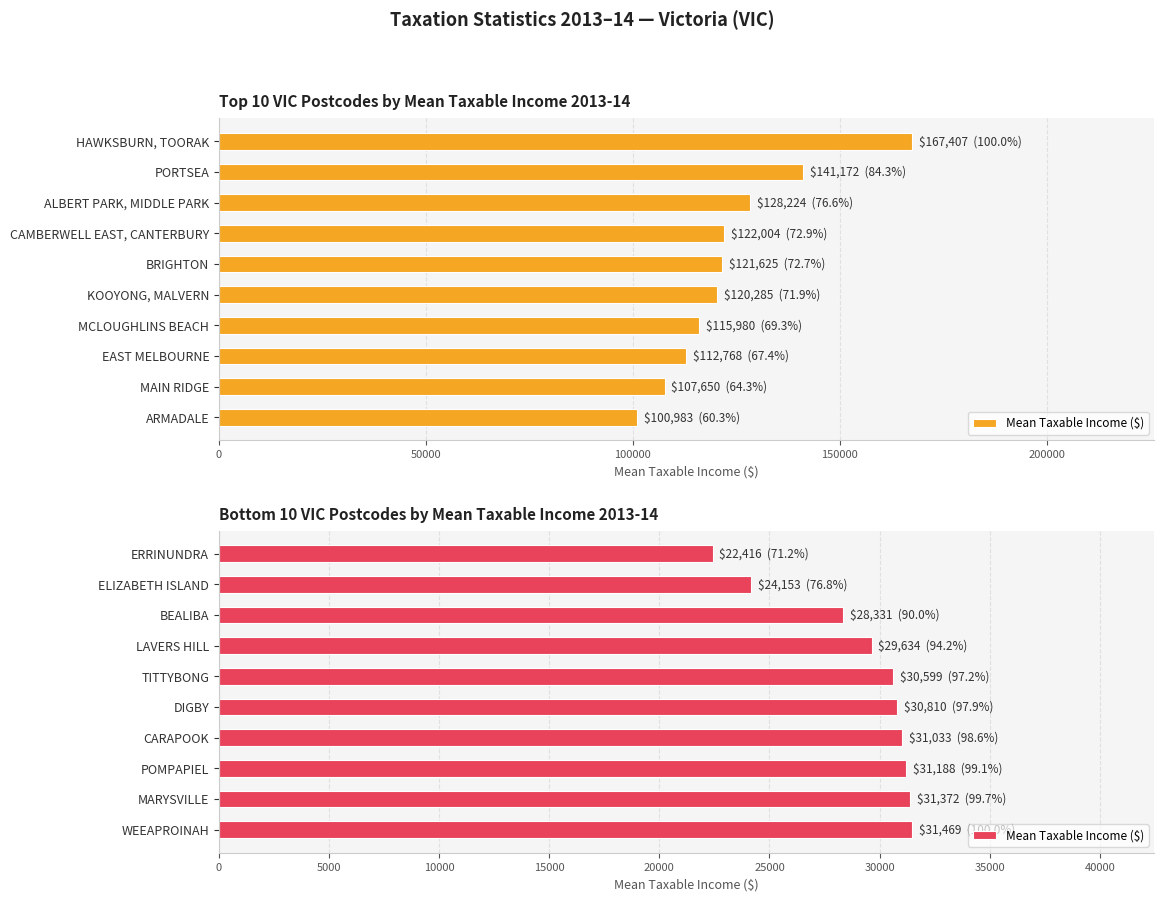

What is the difference between the maximum and second lowest values?

7316